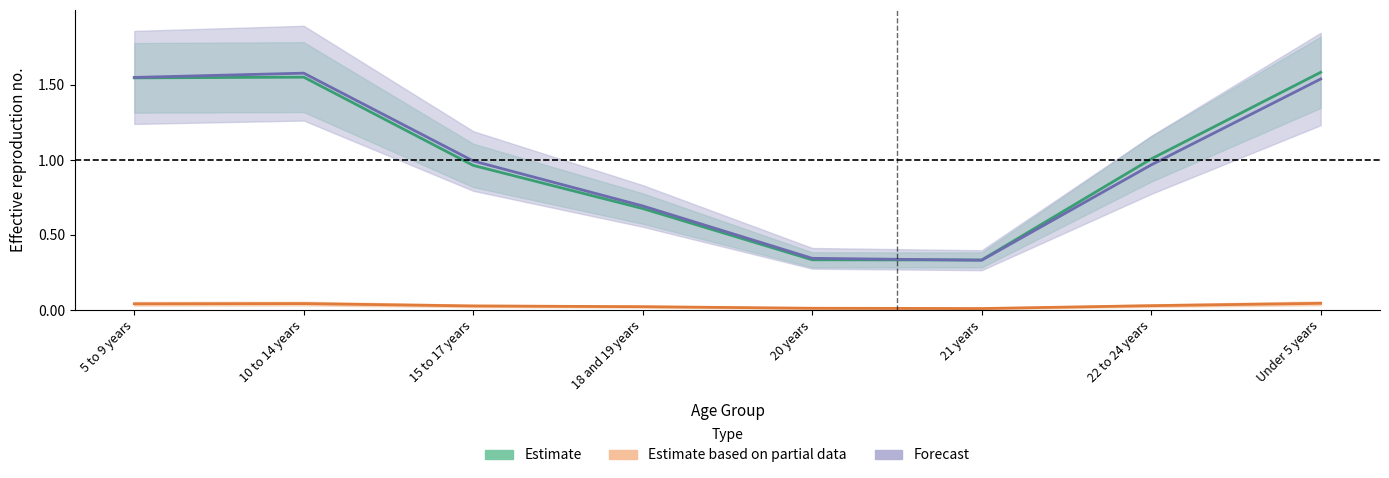

The value of Forecast at 20 years is 0.6. True or false?

False